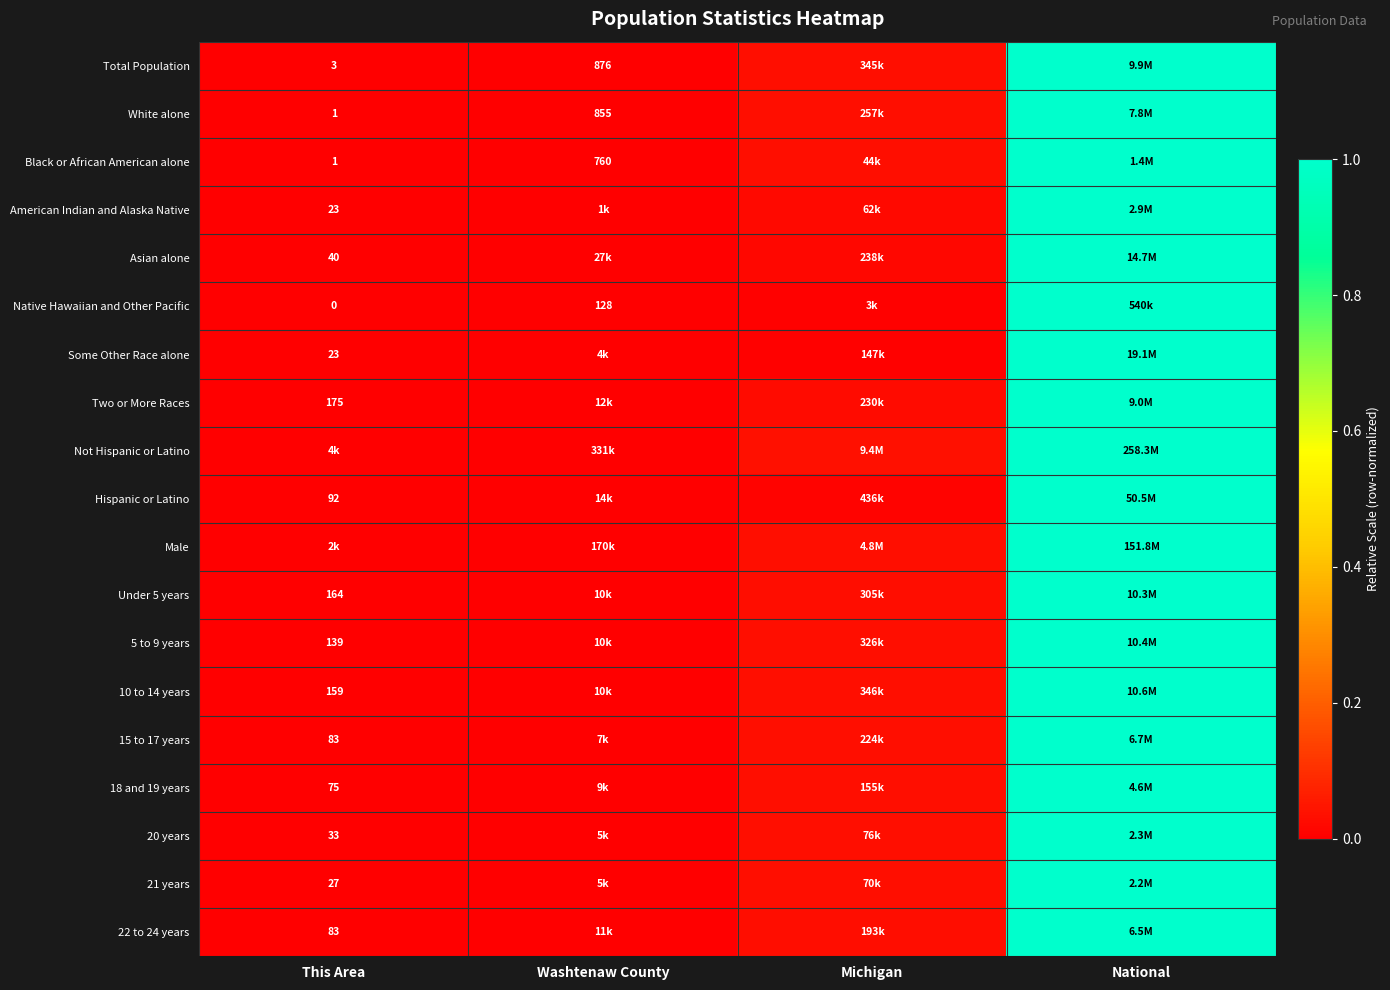

At which label is 20 years closest to 0?

This Area